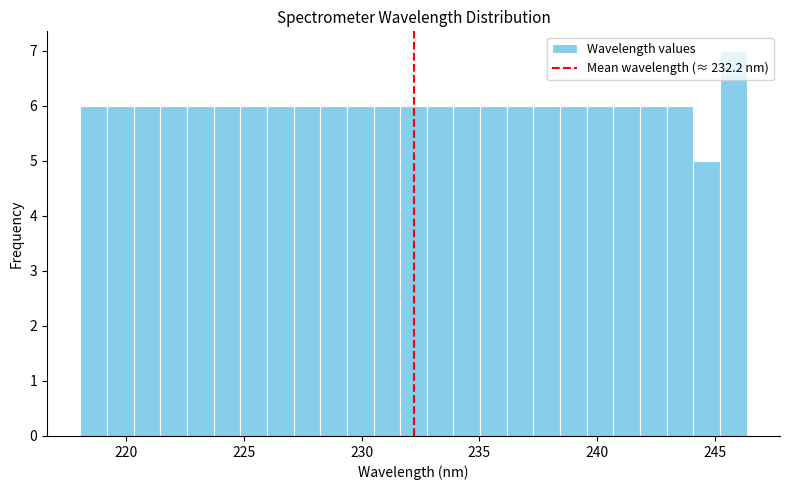

Read against the x-axis, roughly where is the centre of the tallest bar?

246.0